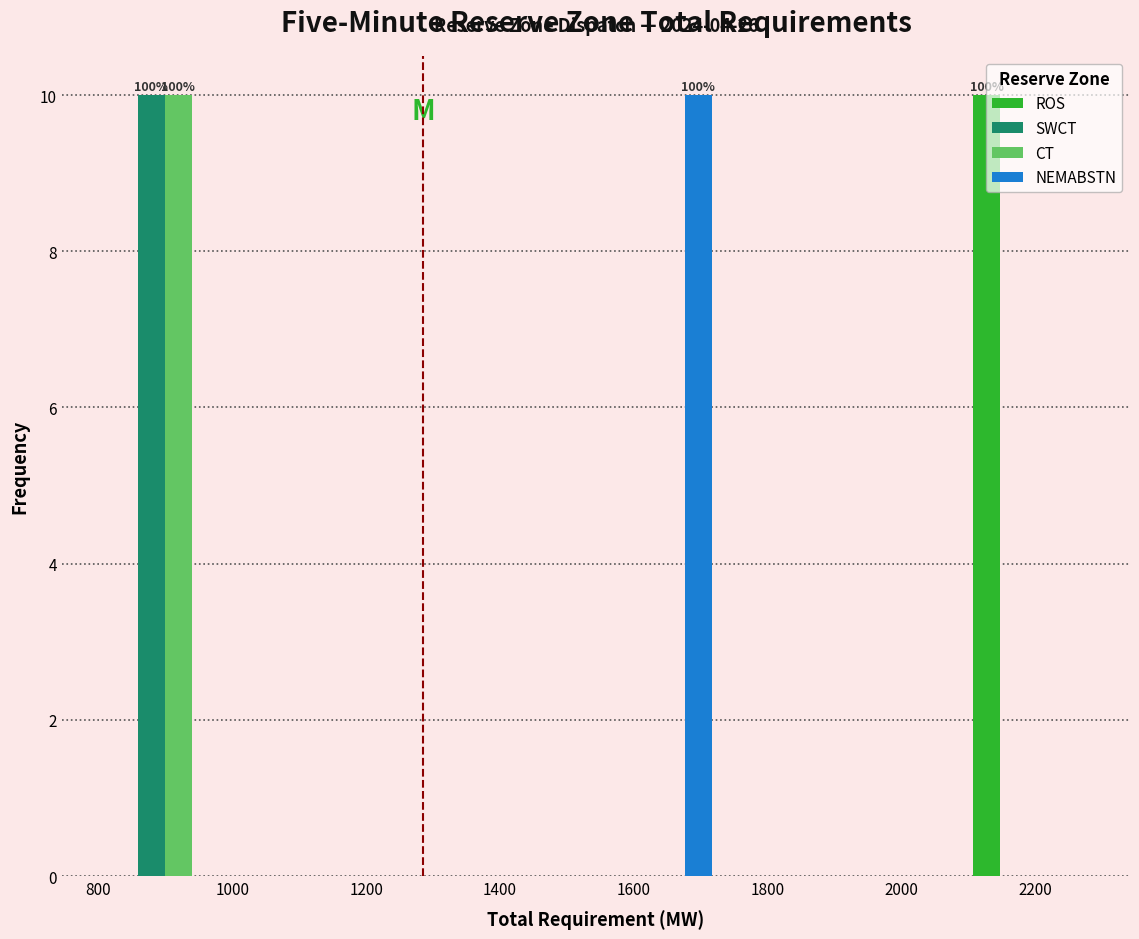

In the CT series, which range on the x-axis has the tallest bar?

800 to 1000